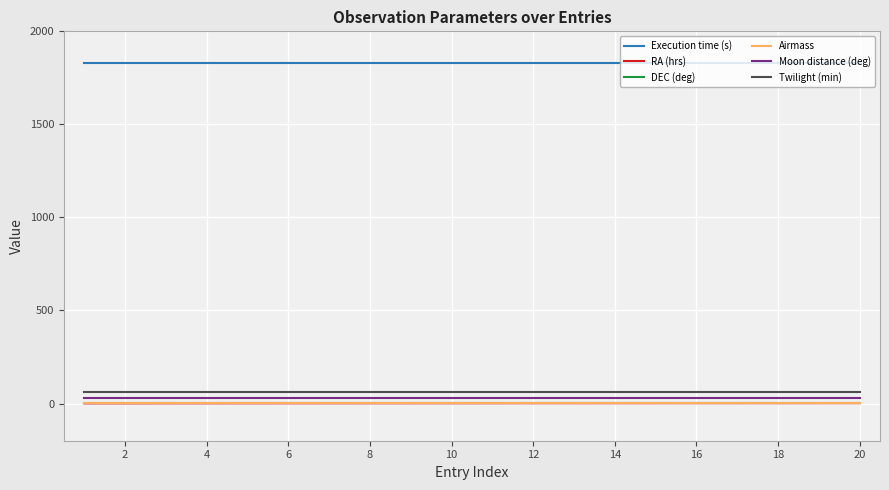

What is the minimum value for Execution time (s)?

1829.0